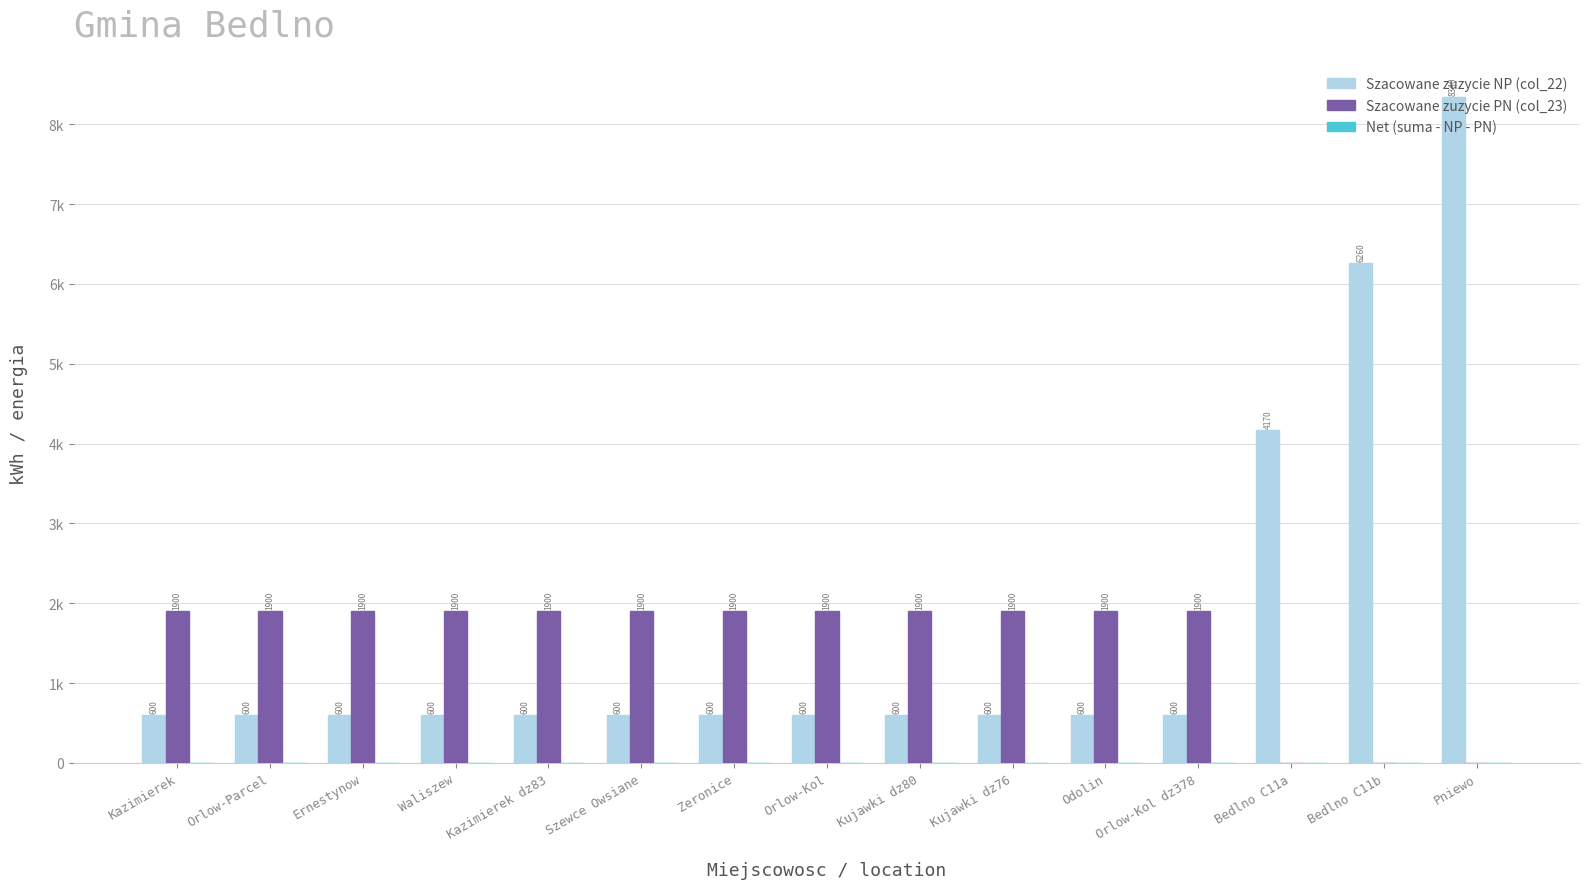

Are the bars horizontal?

No